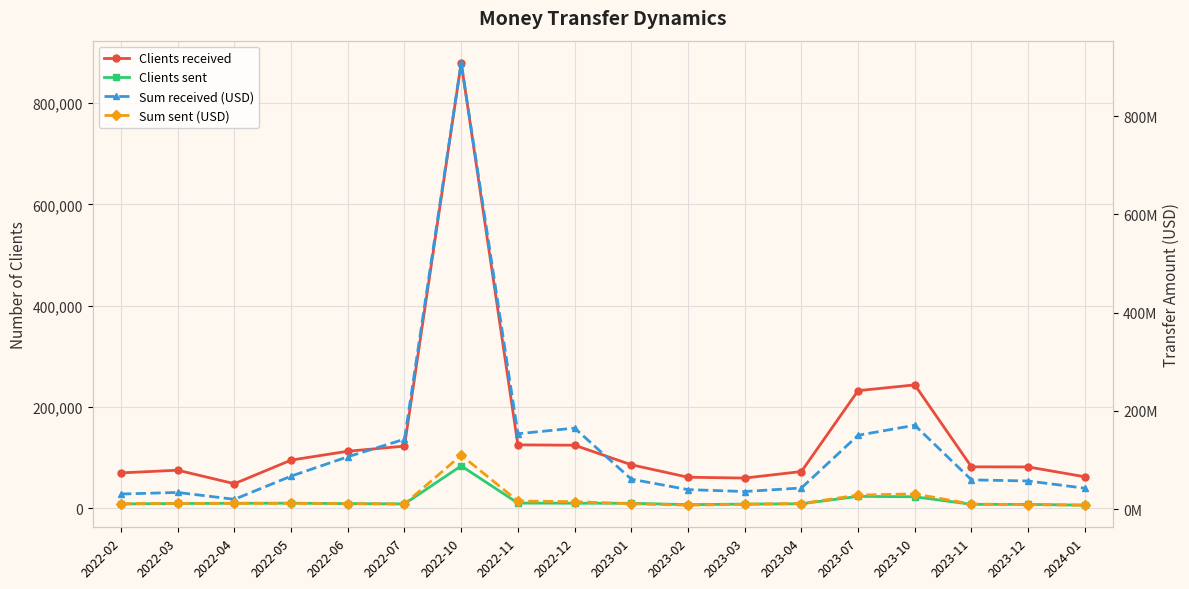

True or false: Sum received (USD) has more than 2 interior local peaks.

True